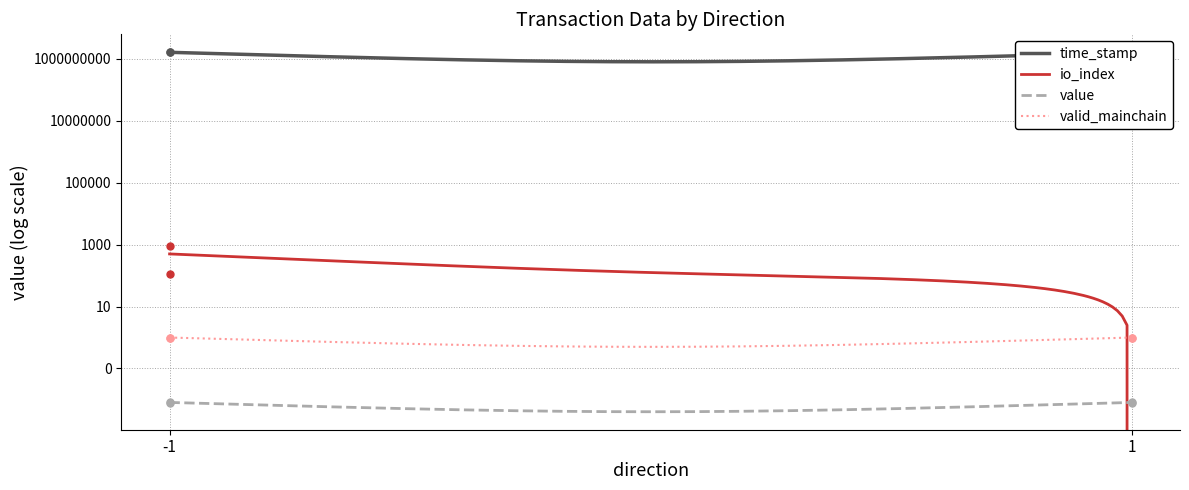

Which series has the largest total across all categories?

time_stamp